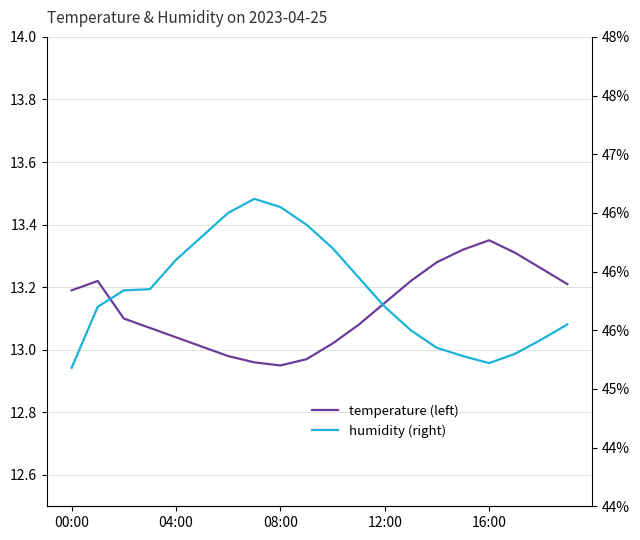

List the series in order of their peak value, lowest first.

temperature (left), humidity (right)